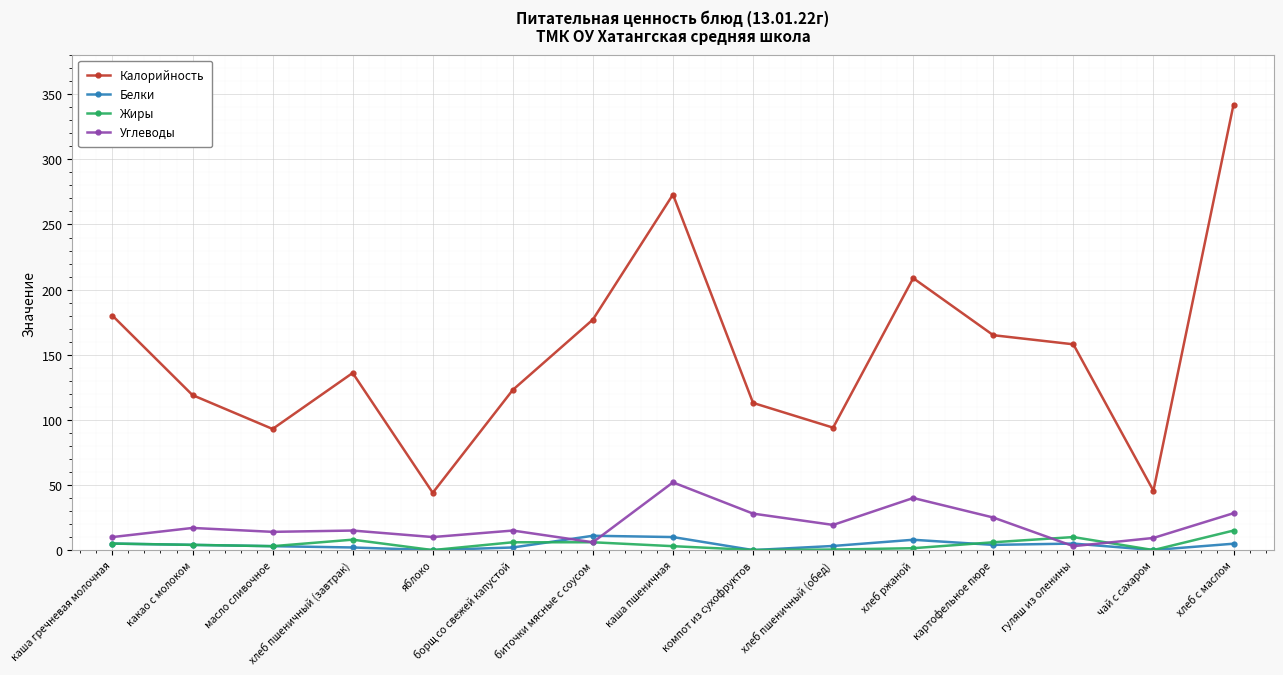

List the series in order of their peak value, lowest first.

Белки, Жиры, Углеводы, Калорийность